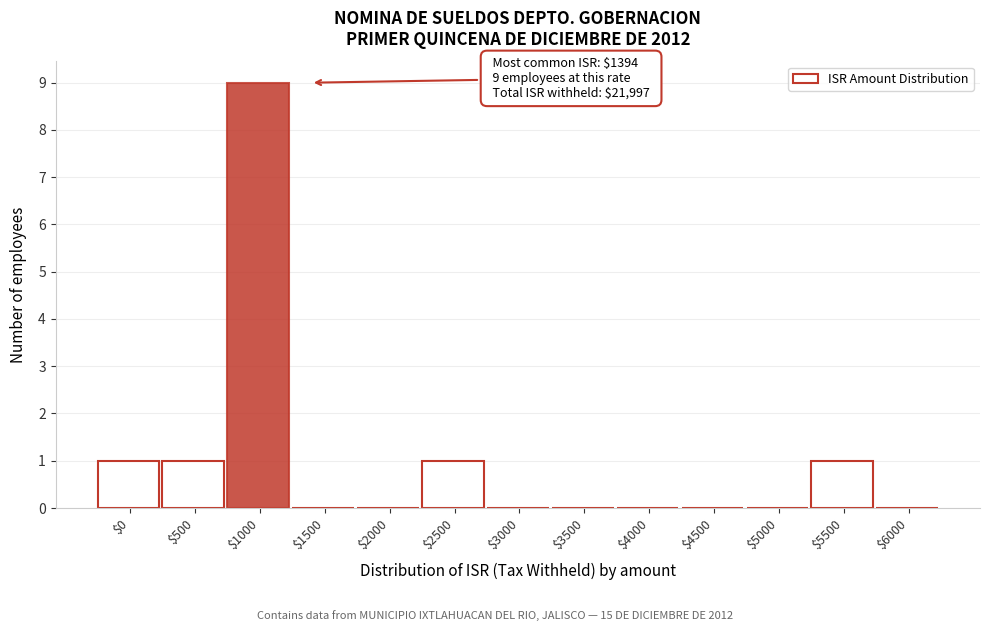

What is the sum of all values?

13